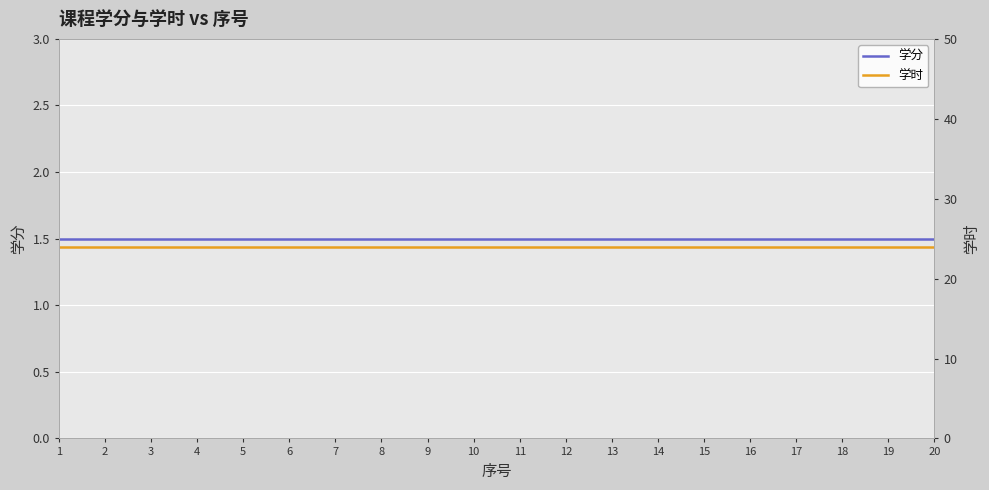

Where is 学分 nearest to the value 1?

1